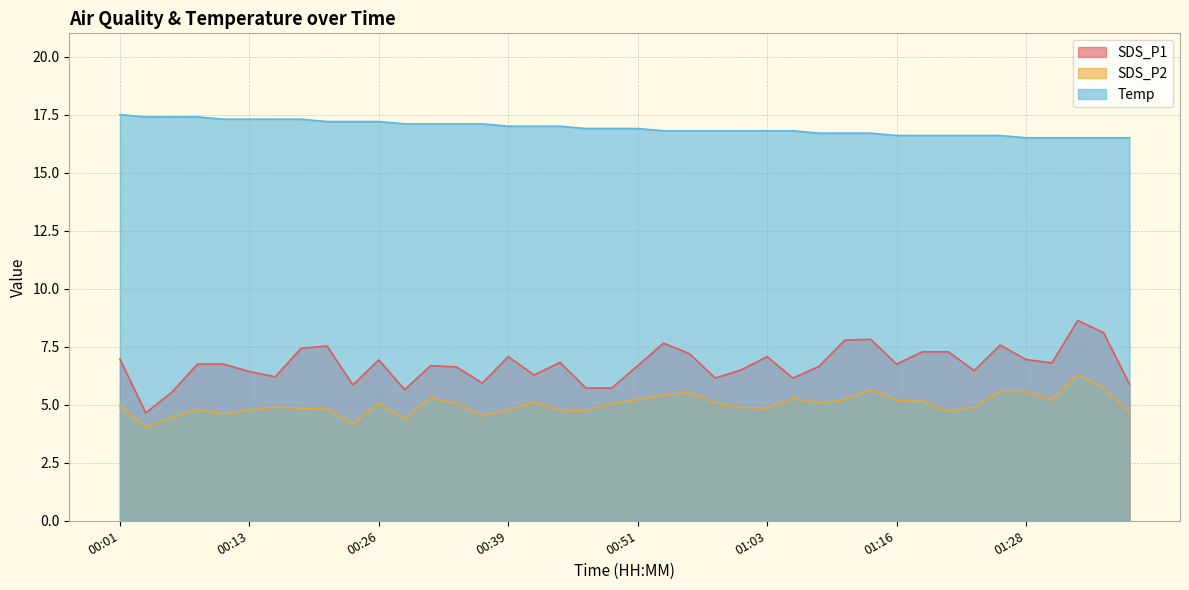

What is the difference between the maximum and minimum values in the SDS_P1 series?

4.0